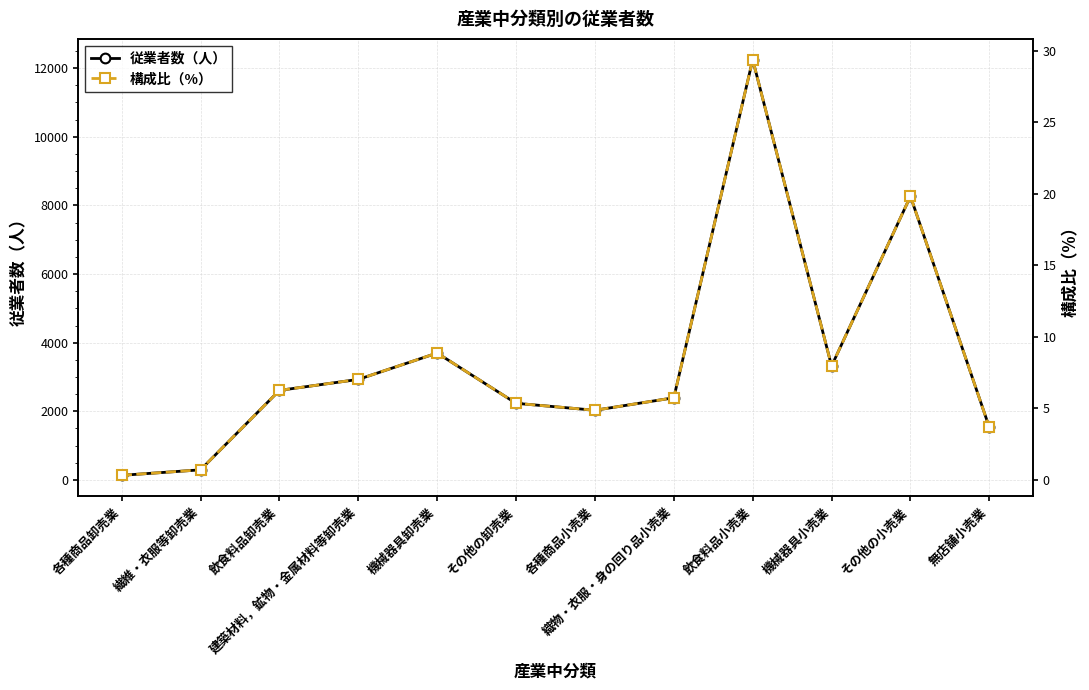

Reading left to right, extract all data points from this chart.

従業者数（人）: 136.0	296.0	2610.0	2930.0	3698.0	2234.0	2031.0	2395.0	12243.0	3320.0	8263.0	1532.0
構成比（%）: 0.3	0.7	6.3	7.0	8.9	5.4	4.9	5.7	29.4	8.0	19.8	3.7